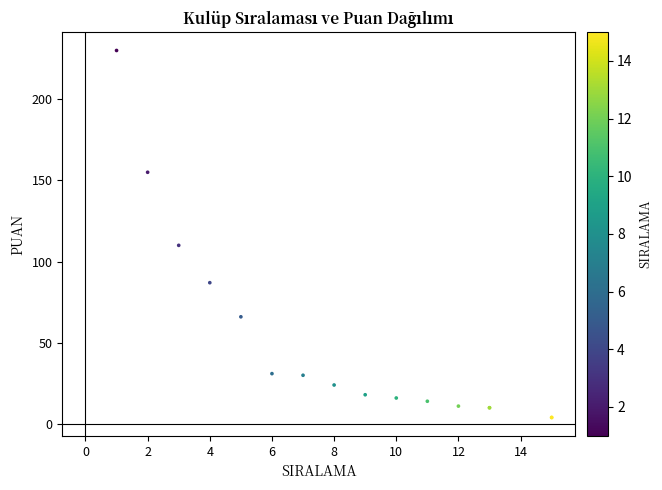

What Y value in the scatter plot is closest to 117?

110